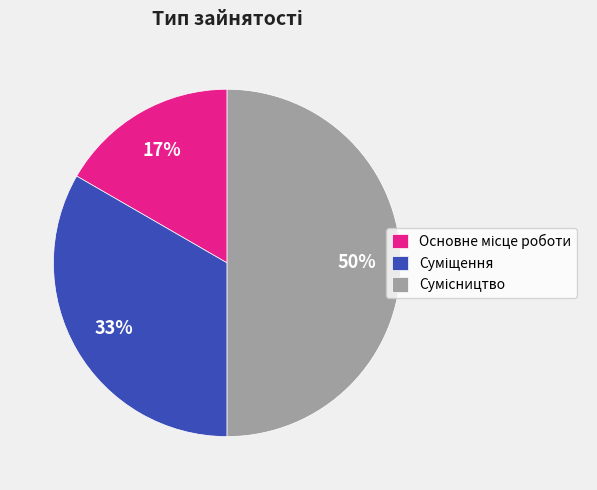

To the nearest percent, what is the difference between the largest and smallest slice percentages?

33%